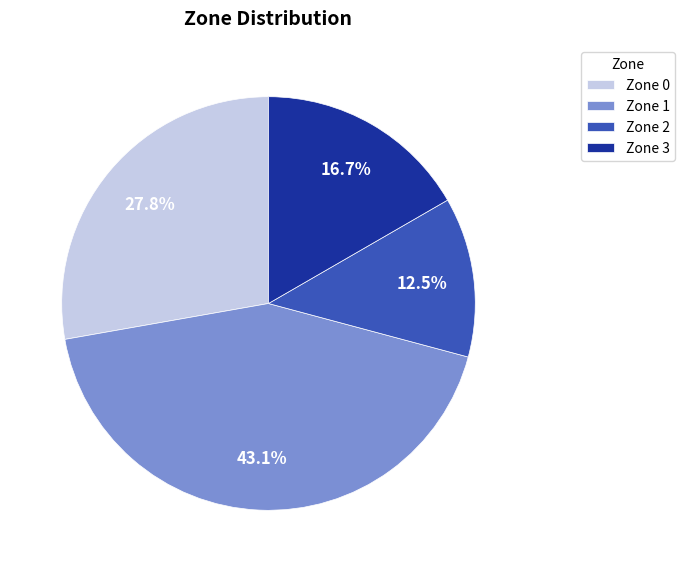

Is it true that Zone 0 is 19% of the pie?

False